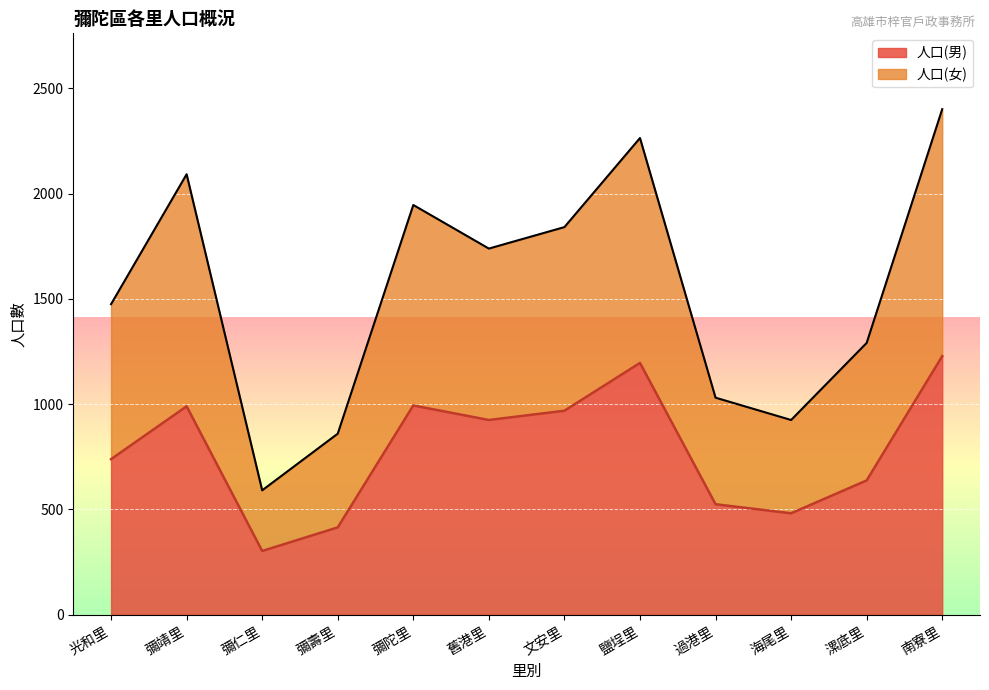

True or false: 人口(男) and 人口(女) intersect in this chart.

False